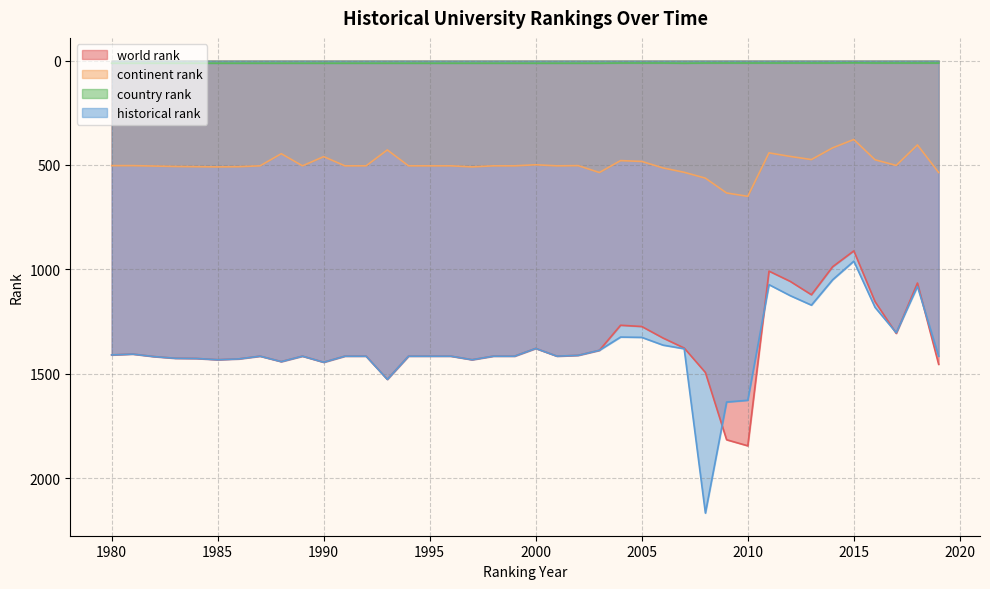

How many categories are shown in the chart?

40